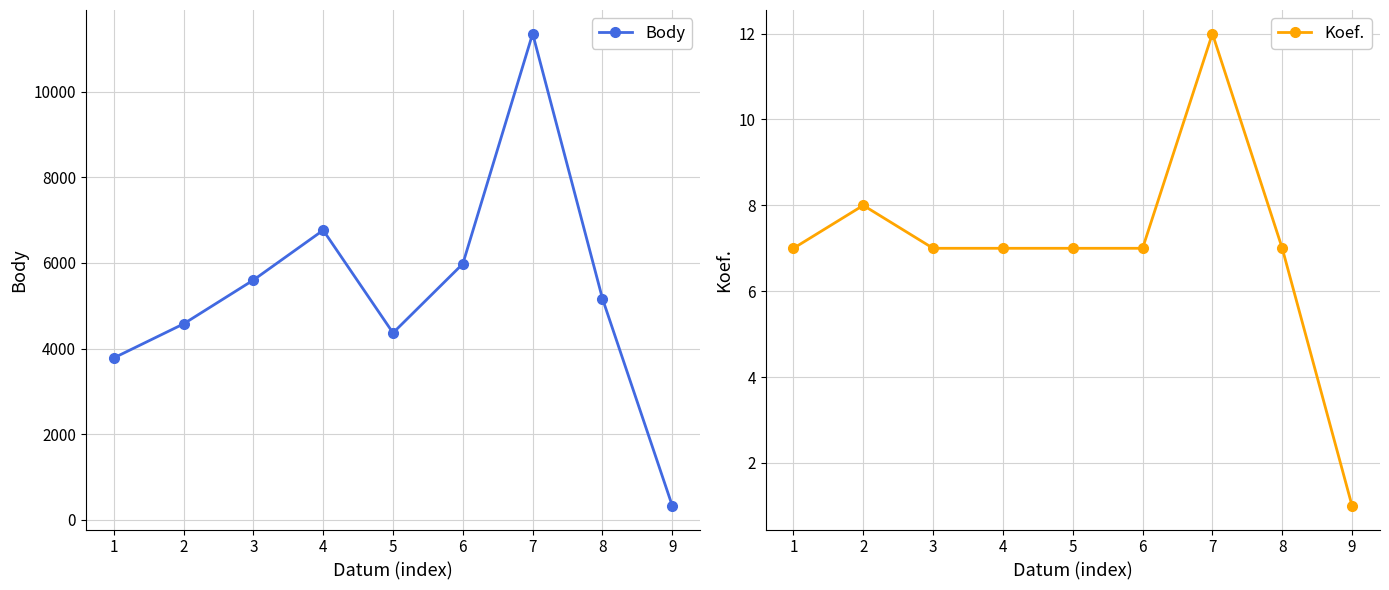

True or false: Body and Koef. cross at least once.

False